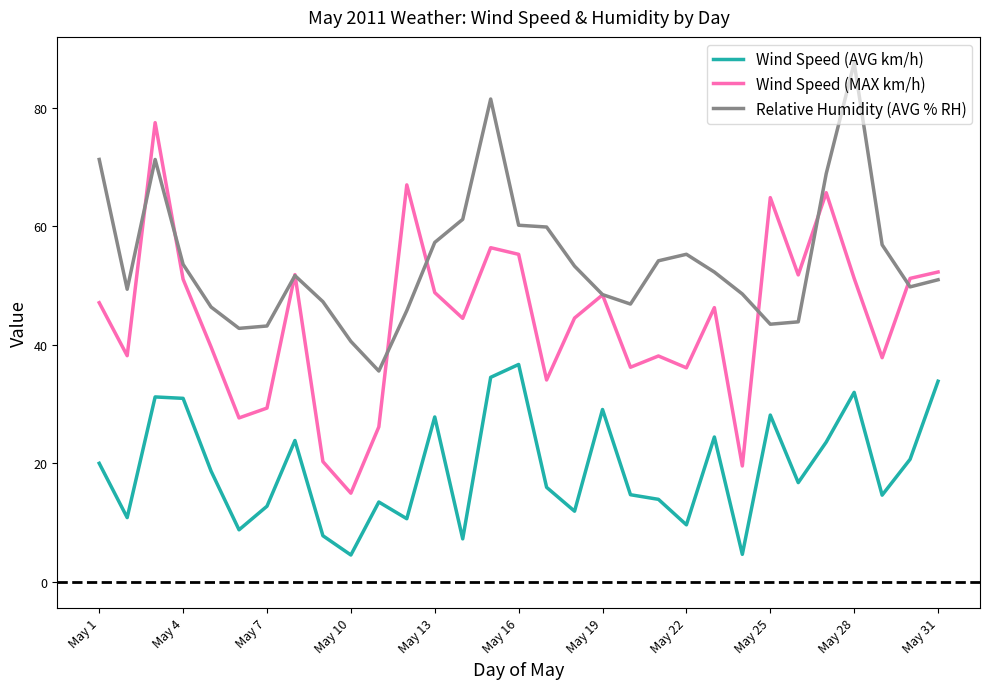

True or false: Relative Humidity (AVG % RH) and Wind Speed (AVG km/h) cross at least once.

False